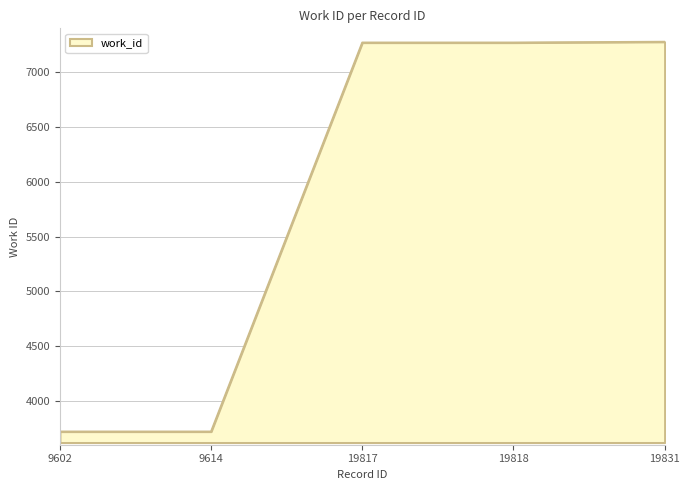

Approximately how many times larger is the value at 19831 compared to 19818?

1.0